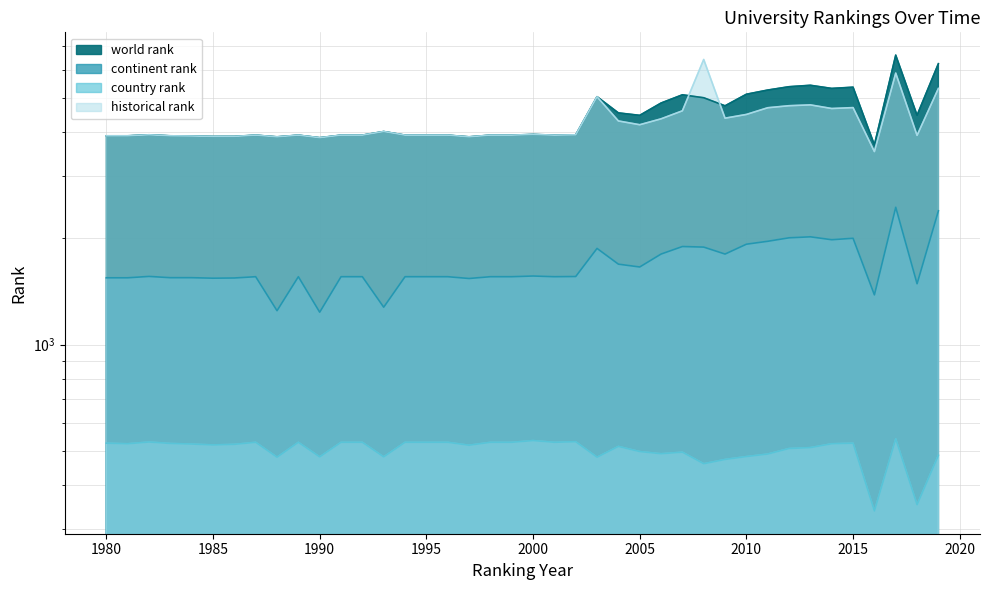

What is the value of the country rank point at the 23rd from the left?

531.0